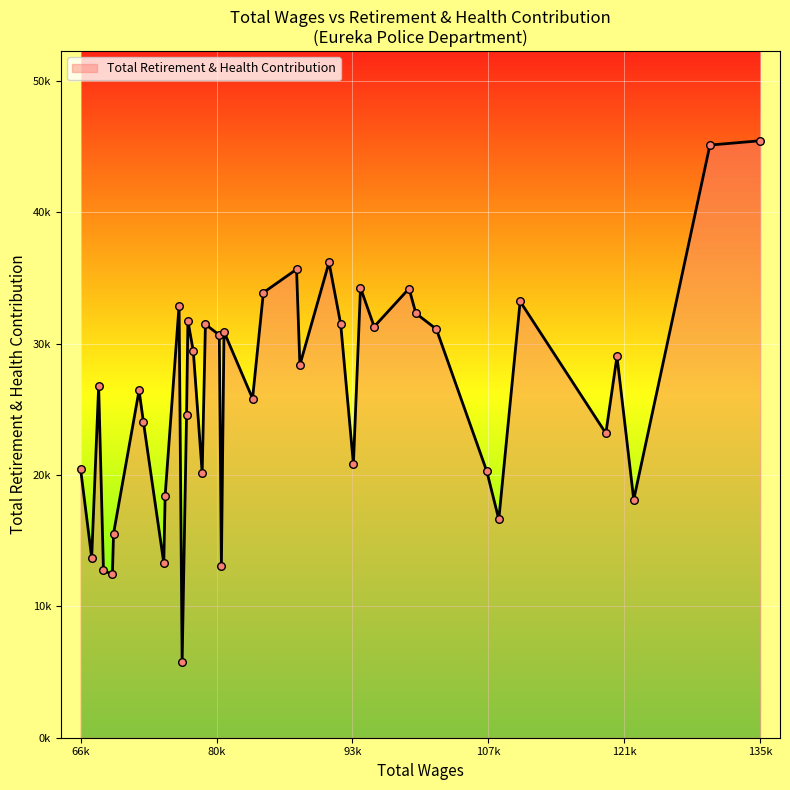

Is this an area chart (filled region under the line)?

Yes